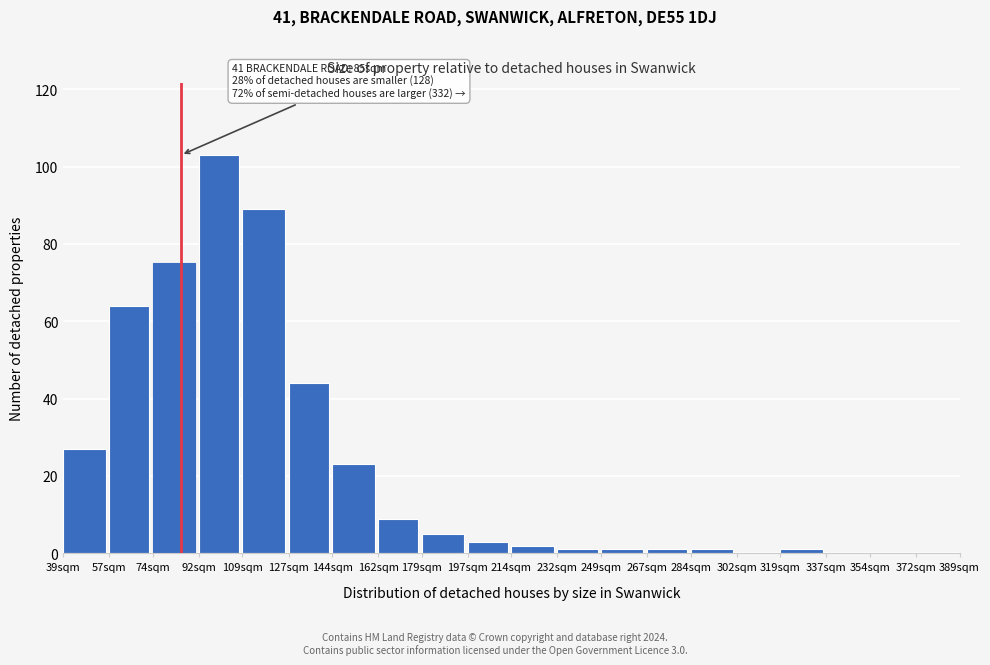

Reading left to right, transcribe all the data shown in this chart.

39sqm=27	57sqm=64	74sqm=75	92sqm=103	109sqm=89	127sqm=44	144sqm=23	162sqm=9	179sqm=5	197sqm=3	214sqm=2	232sqm=1	249sqm=1	267sqm=1	284sqm=1	302sqm=0	319sqm=1	337sqm=0	354sqm=0	372sqm=0